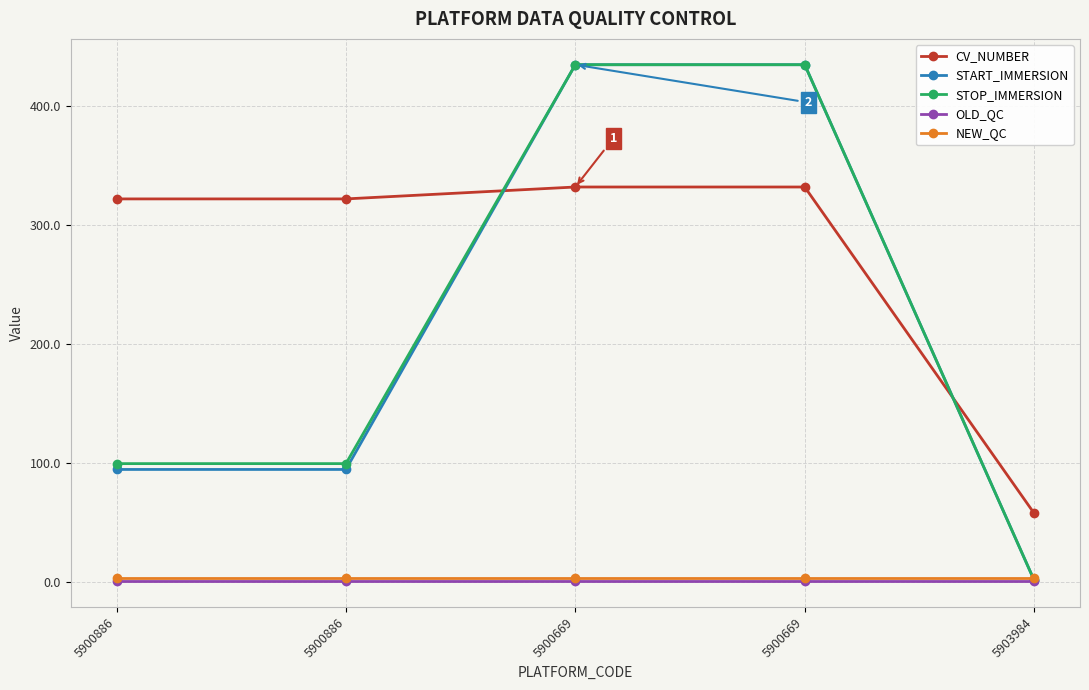

How many lines are shown in the chart?

5